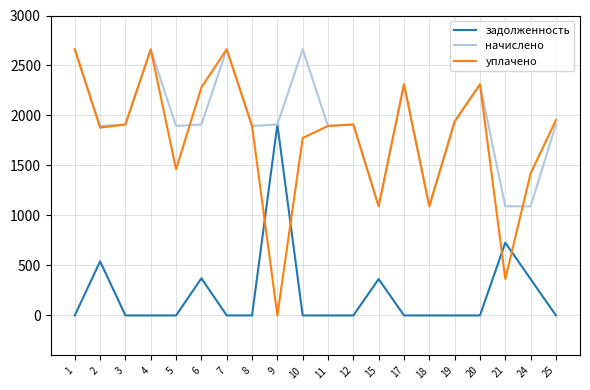

What is the difference between the maximum and second lowest values in the начислено series?

1570.7